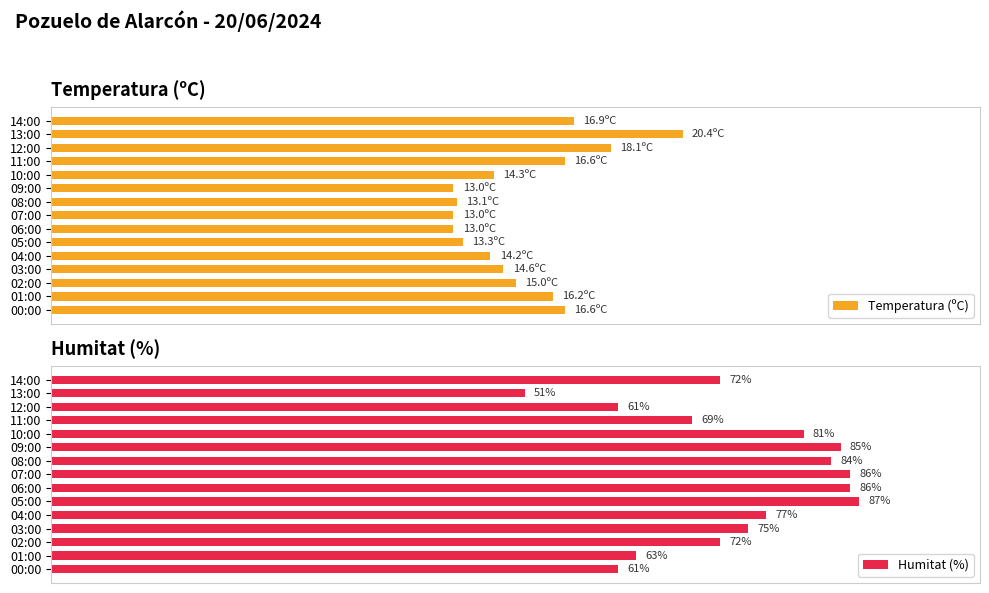

Where is Humitat (%) nearest to the value 69?

11:00